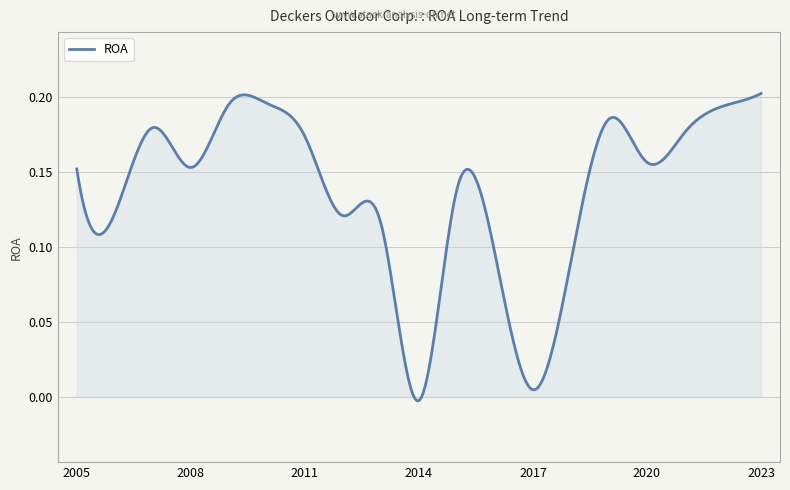

How many series are shown in this chart?

1